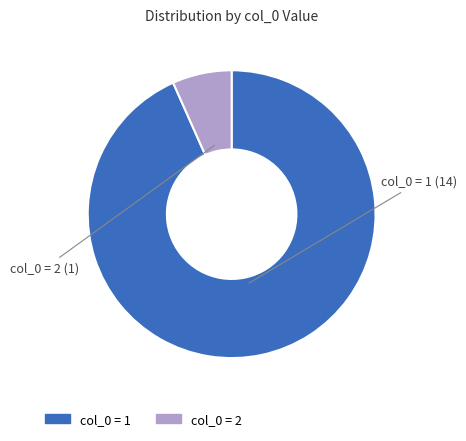

Is there any slice that represents more than half of the pie?

Yes